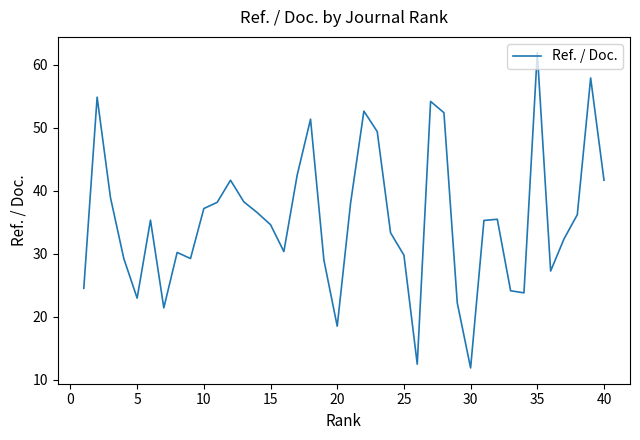

How many lines are shown in the chart?

1